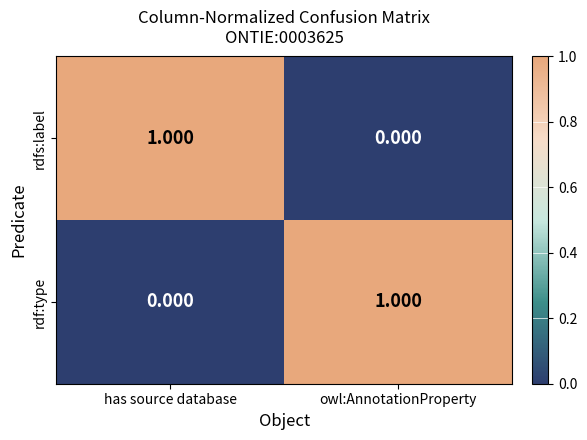

What is the difference between the highest and lowest values at owl:AnnotationProperty?

1